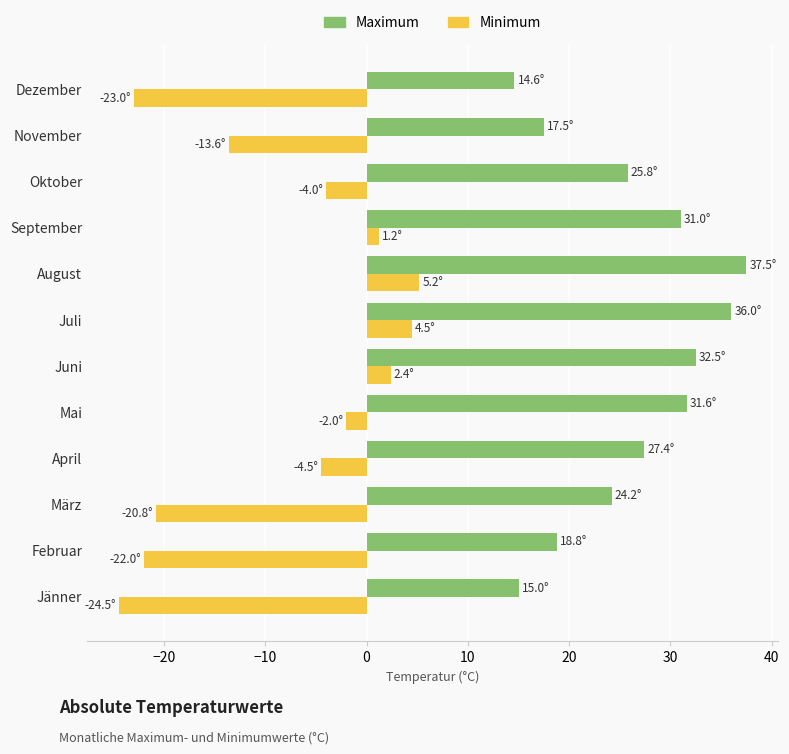

What is the approximate value of Minimum at Juni?

2.4